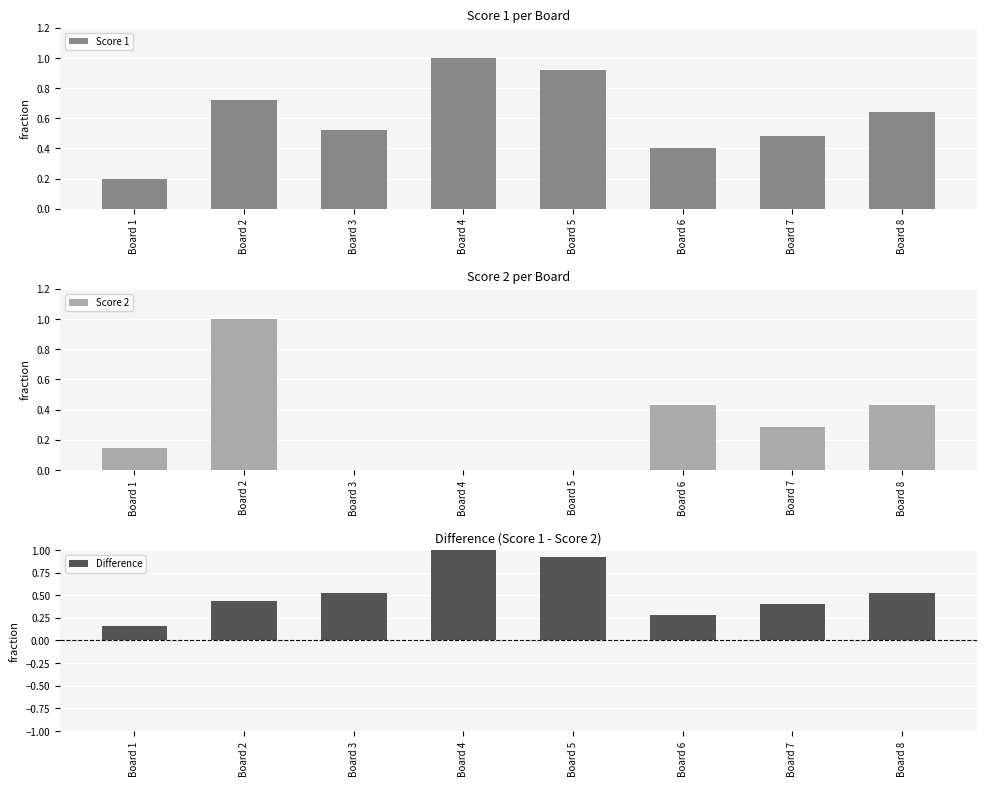

Reading right to left, transcribe all the data shown in this chart.

Score 1: 0.6	0.5	0.4	0.9	1.0	0.5	0.7	0.2
Score 2: 0.4	0.3	0.4	0.0	0.0	0.0	1.0	0.1
Difference: 0.5	0.4	0.3	0.9	1.0	0.5	0.4	0.2